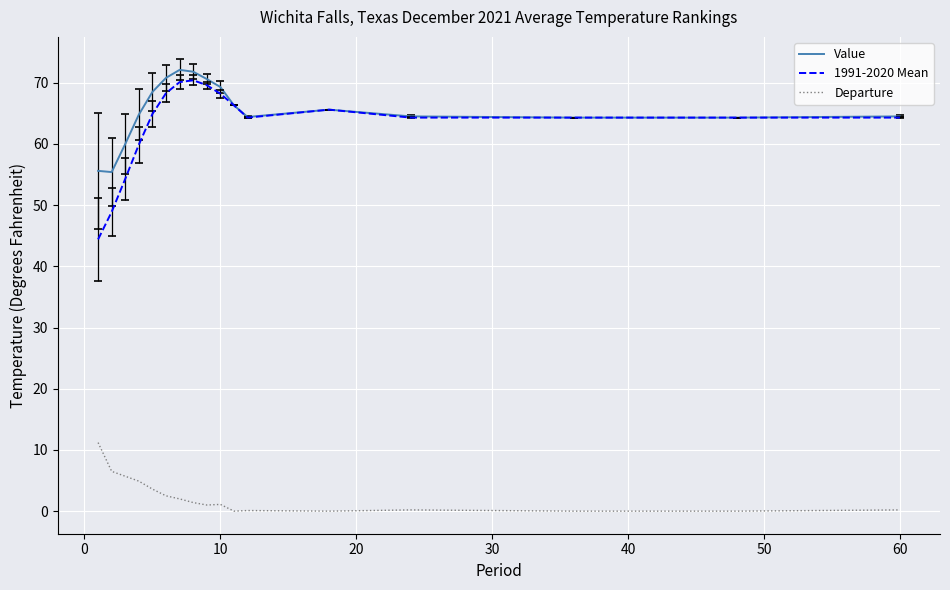

Which series has the largest range (max minus min)?

1991-2020 Mean